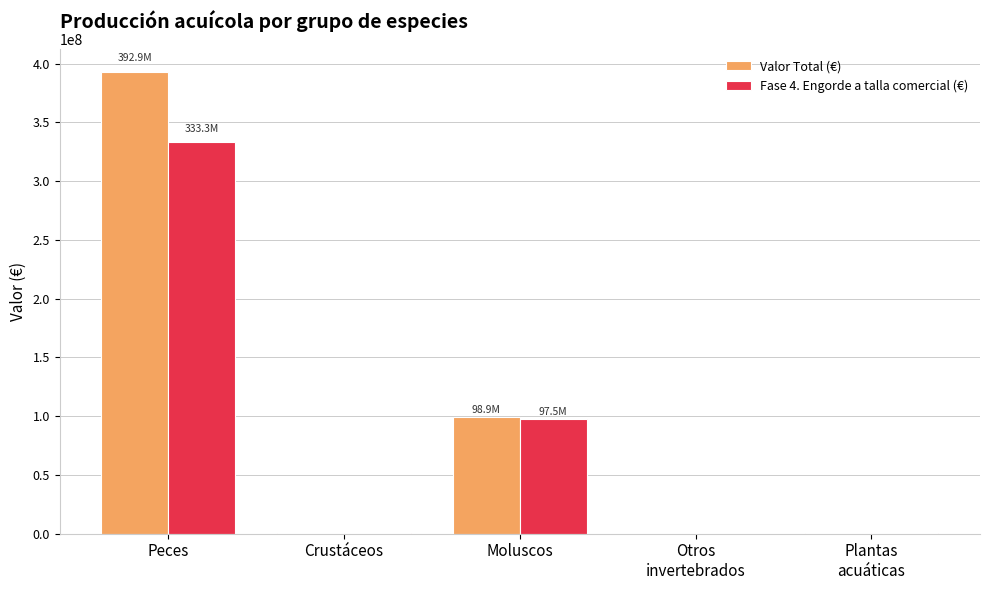

How many data points does each series have?

5